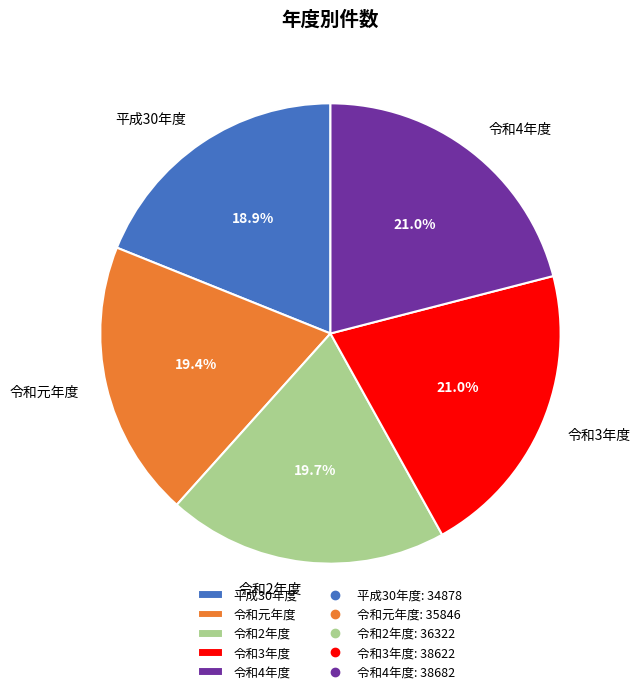

What portion of the pie excludes 令和4年度?

79.0%